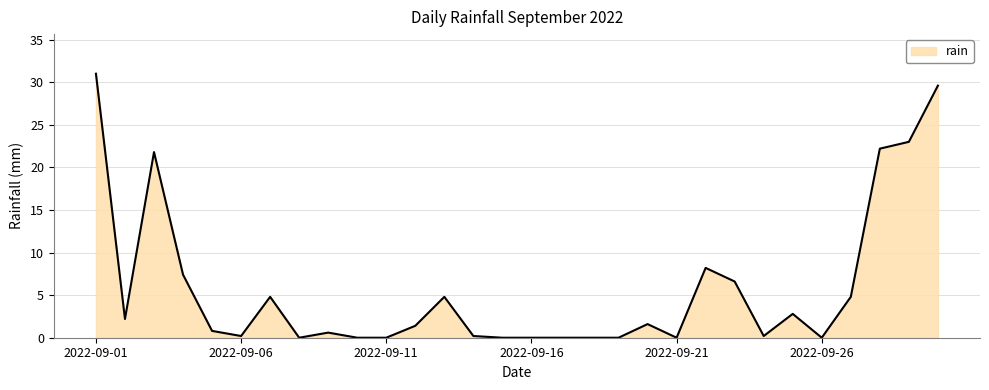

What is the maximum value shown in the chart?

31.0